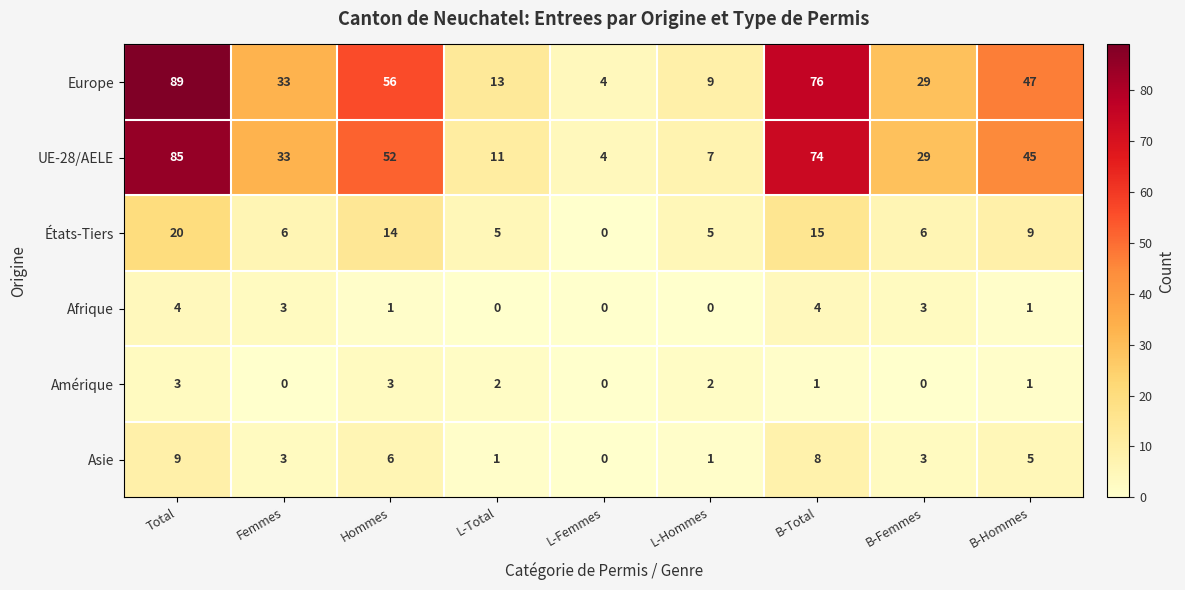

At which category does the chart reach its peak across all series?

Total